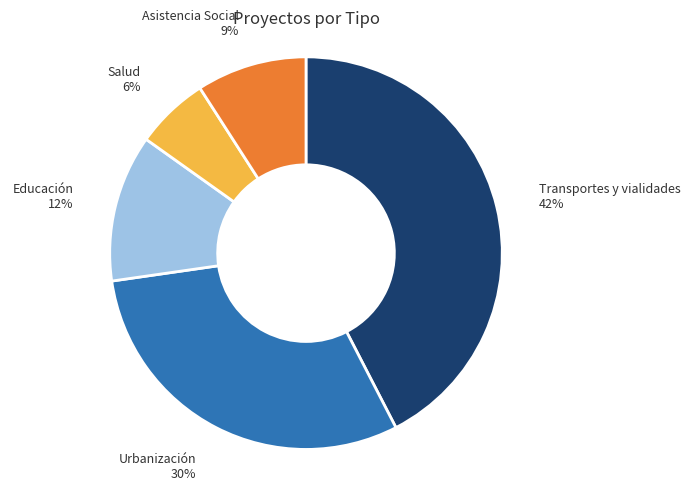

Does any single category account for the majority?

No